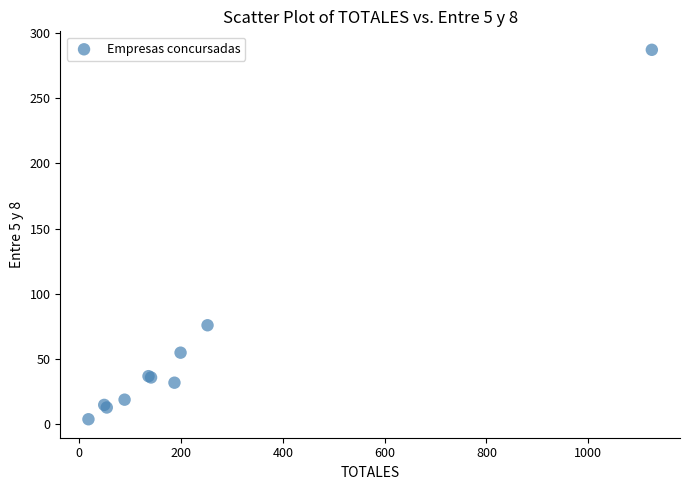

What Y value in the scatter plot is closest to 145?

76